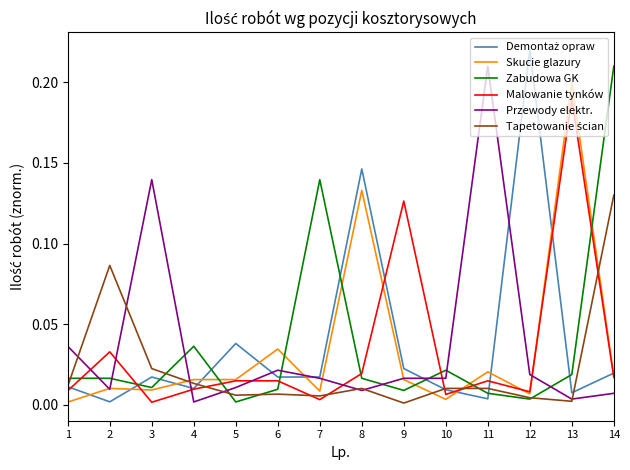

What is the total value across all series at 8?

0.3